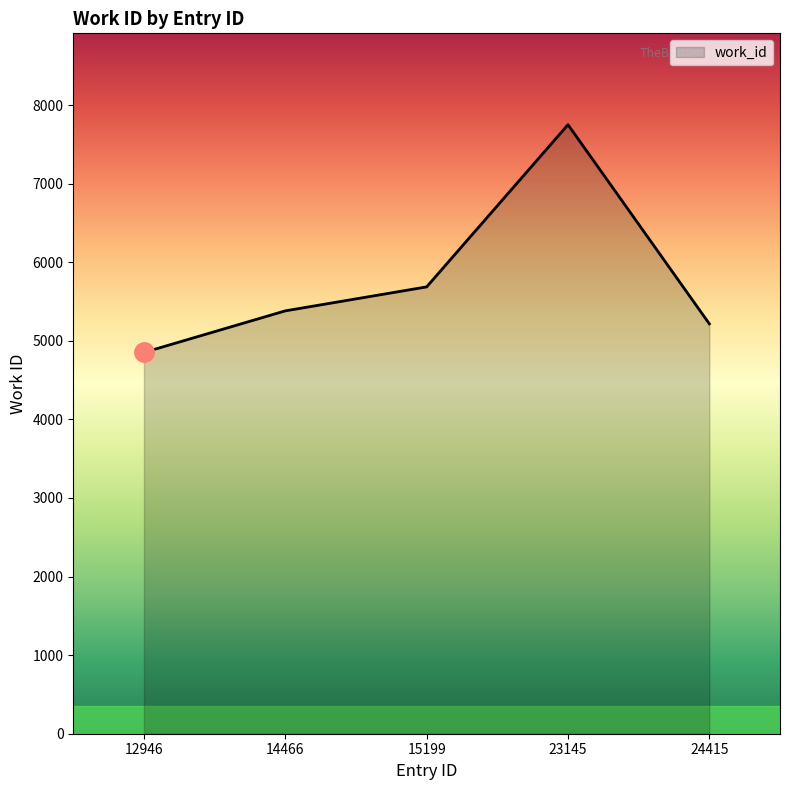

Is it true that the value at 23145 is 7750?

True